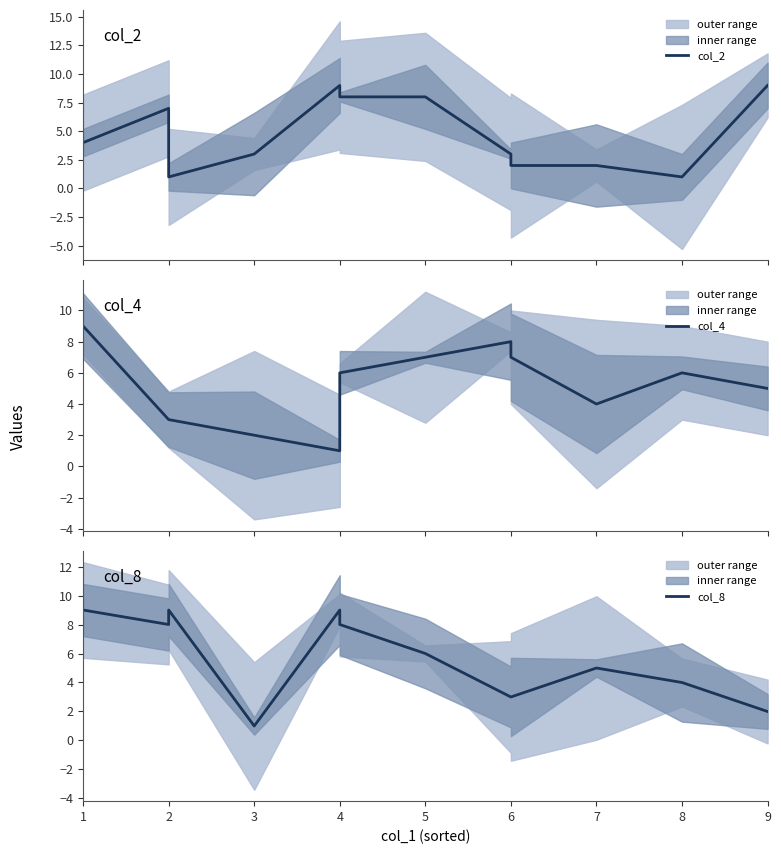

At which label does col_8 reach its peak?

1